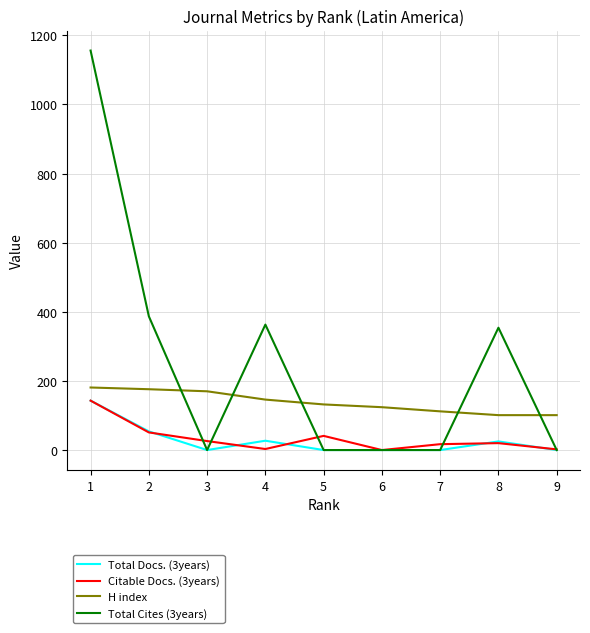

Which has a higher value, 9 or 4?

4